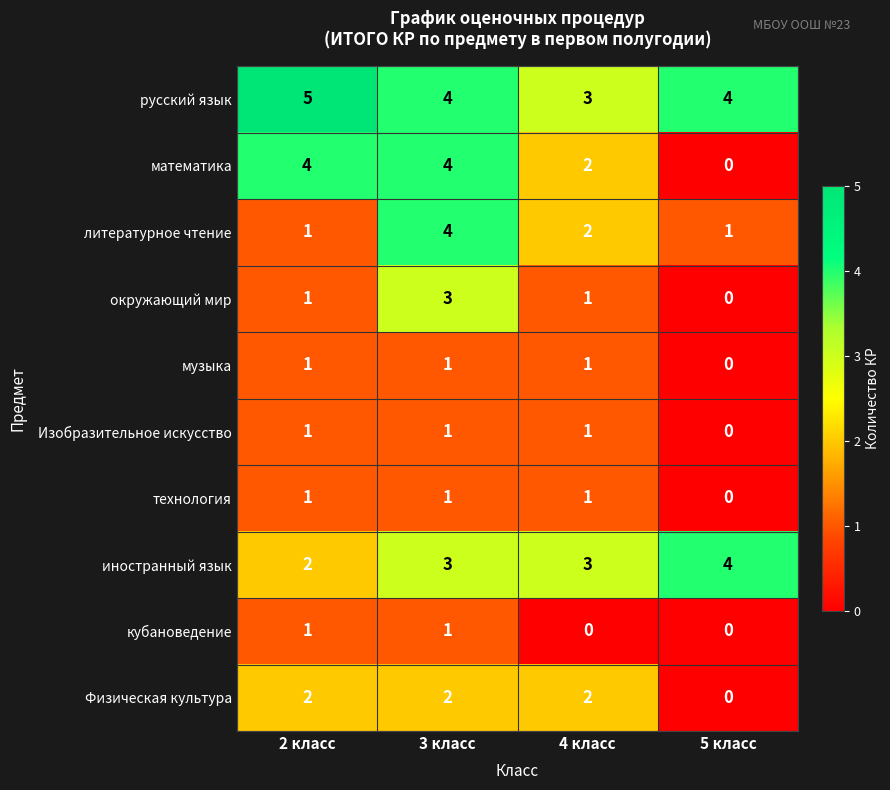

What is the sum of all музыка values?

3